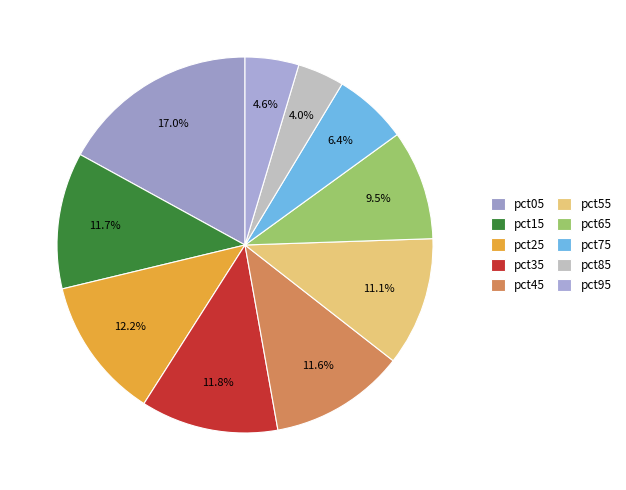

To the nearest percent, what is the average slice percentage?

10%